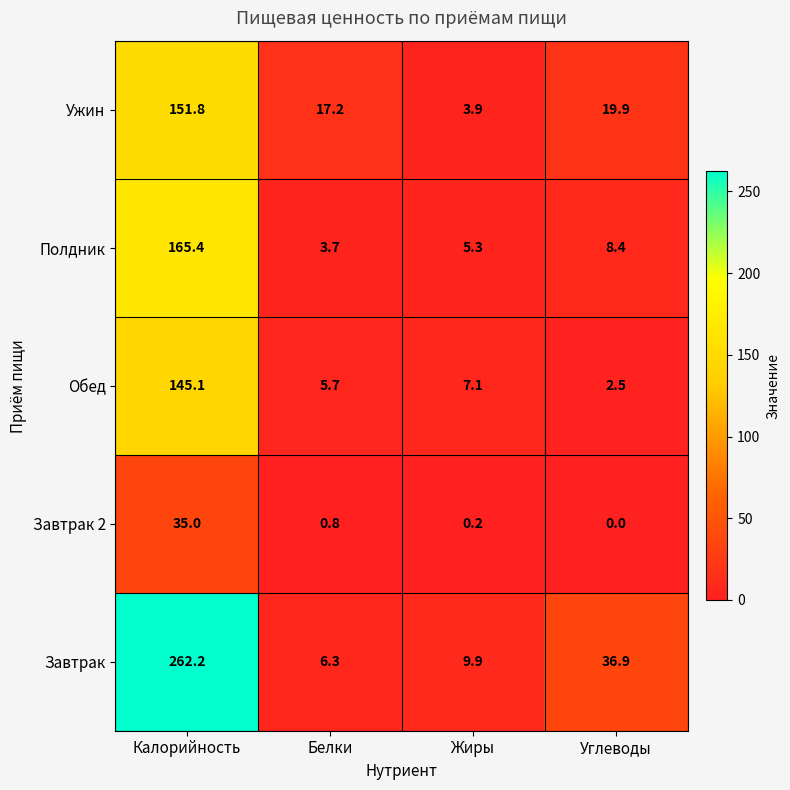

At which label does Завтрак first exceed 36?

Калорийность